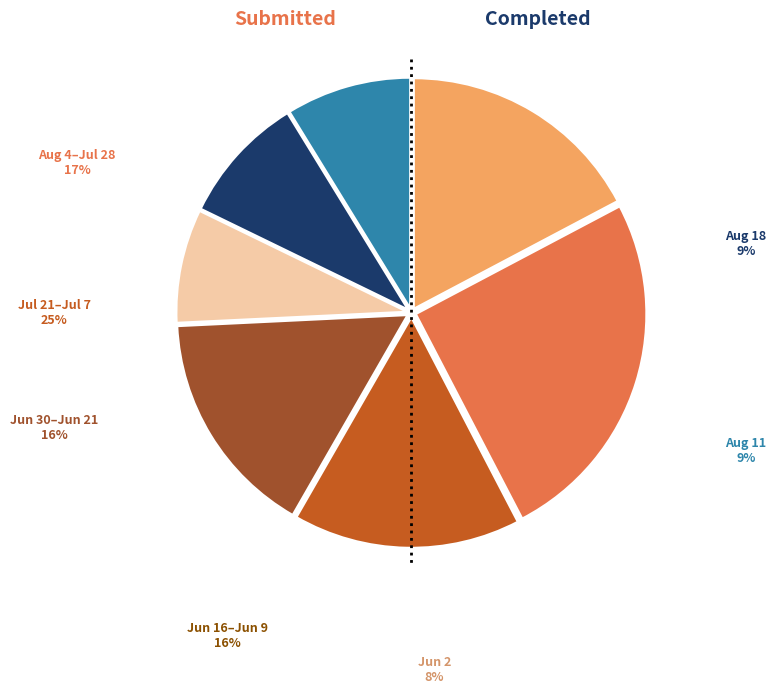

Count the number of slices in the pie.

7